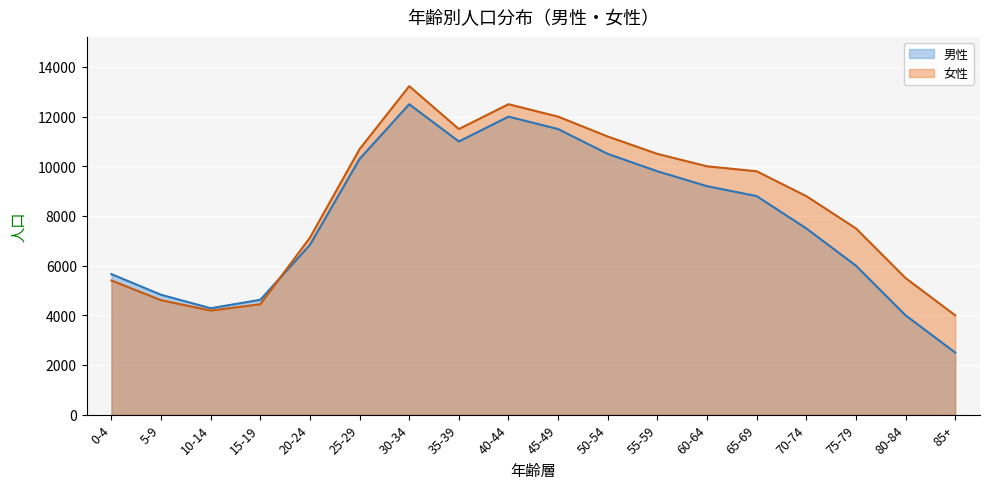

What is the total value across all series at 45-49?

23500